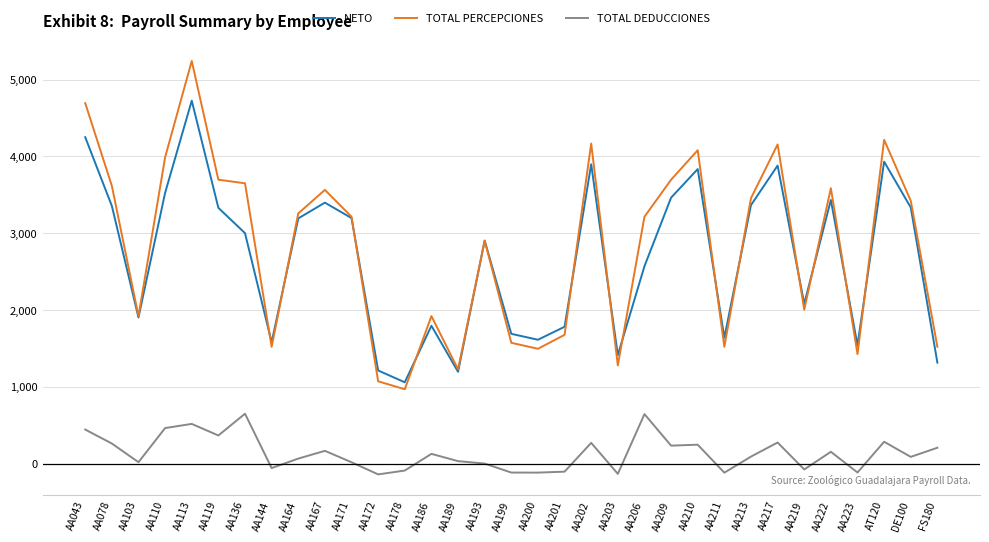

At which label is NETO closest to 2892?

AA193